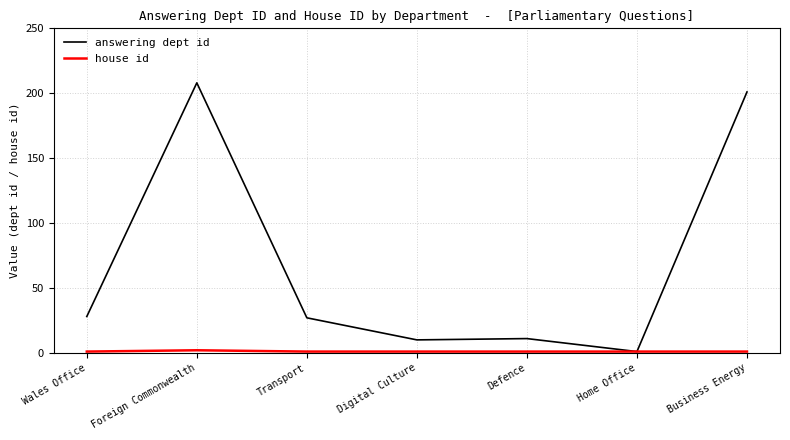

True or false: answering dept id has a value of 27 at Transport.

True